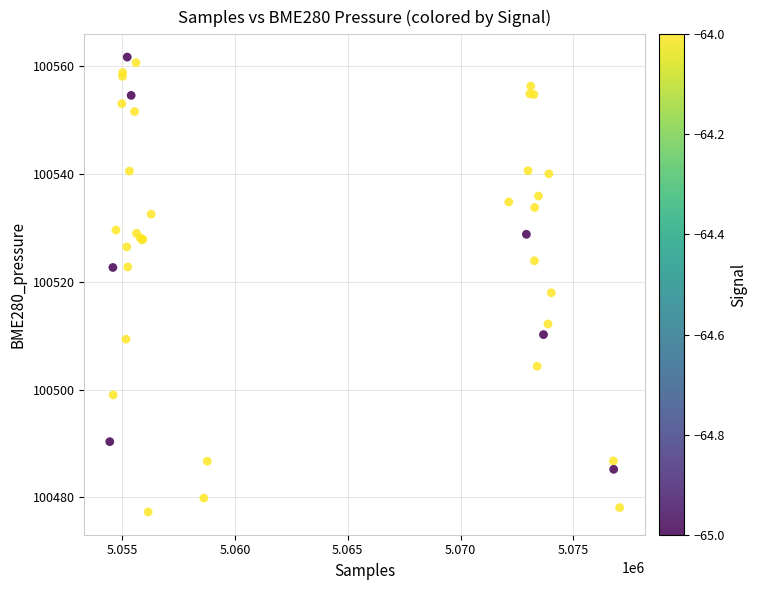

What Y value in the scatter plot is closest to 100519?

100517.9